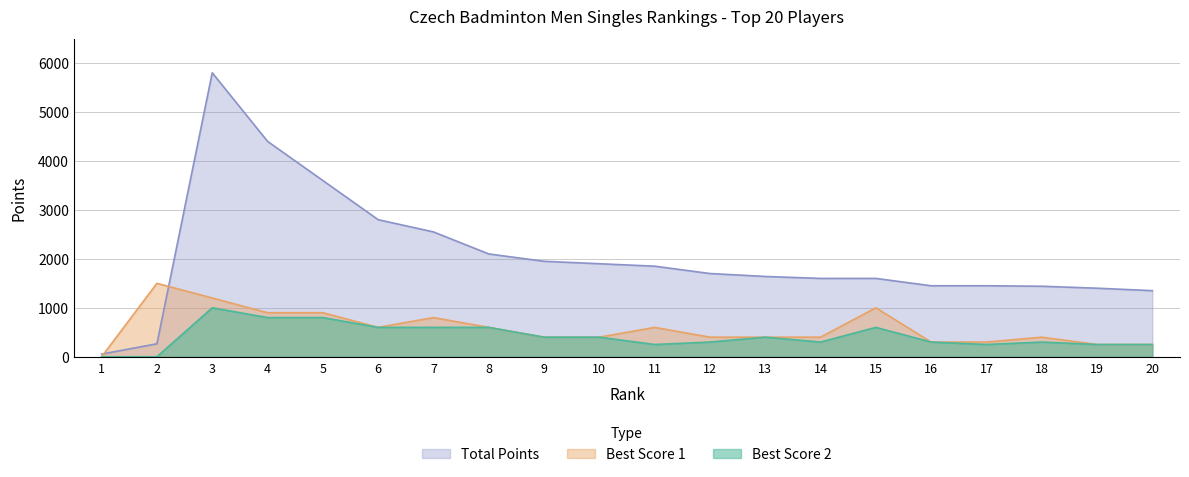

What is the sum of the Best Score 2 values at 1 and 8?

600